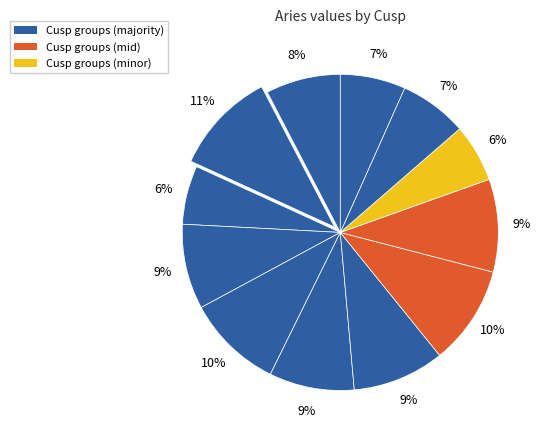

How many segments does this pie chart have?

12